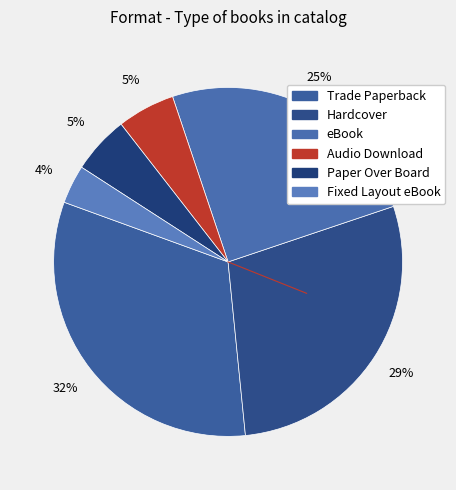

Count the number of slices in the pie.

6